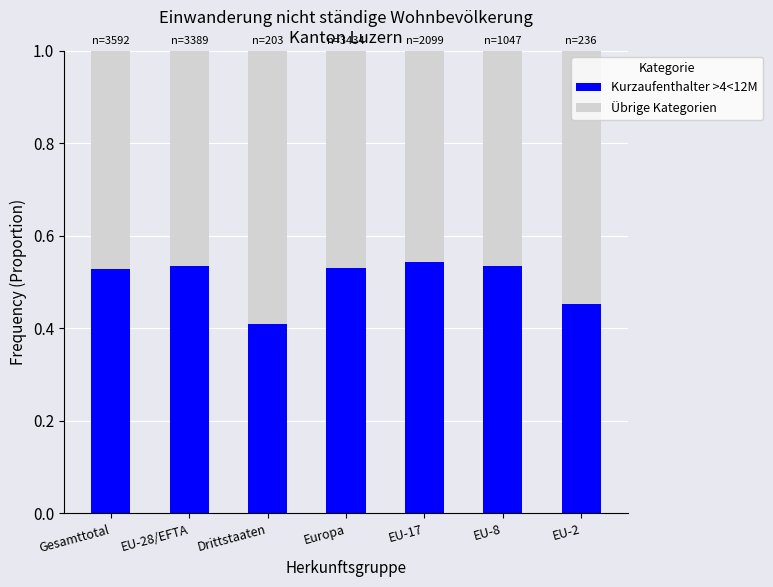

How many bars are there in total?

7